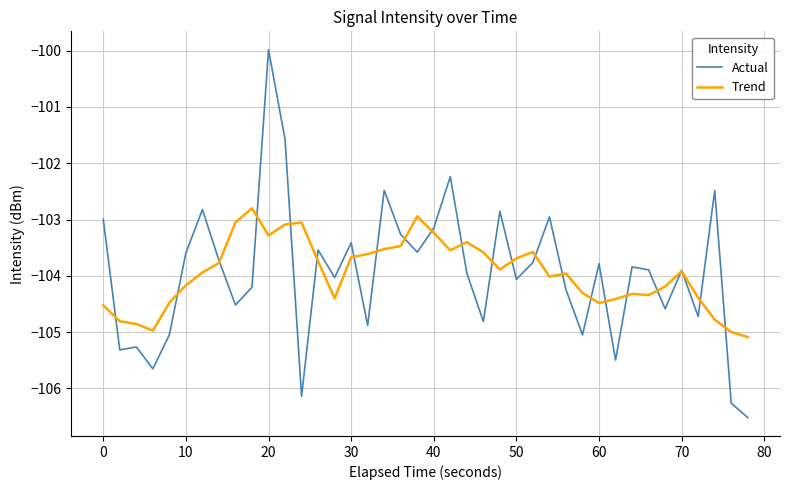

True or false: Actual and Trend intersect in this chart.

True